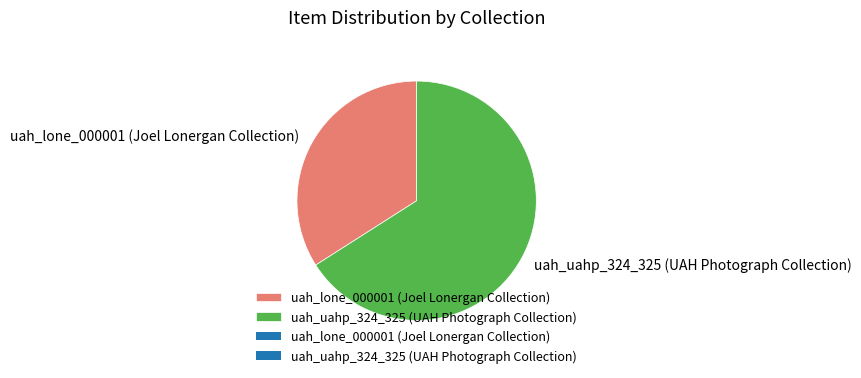

Rank the categories by value from highest to lowest.

uah_uahp_324_325 (UAH Photograph Collection), uah_lone_000001 (Joel Lonergan Collection)